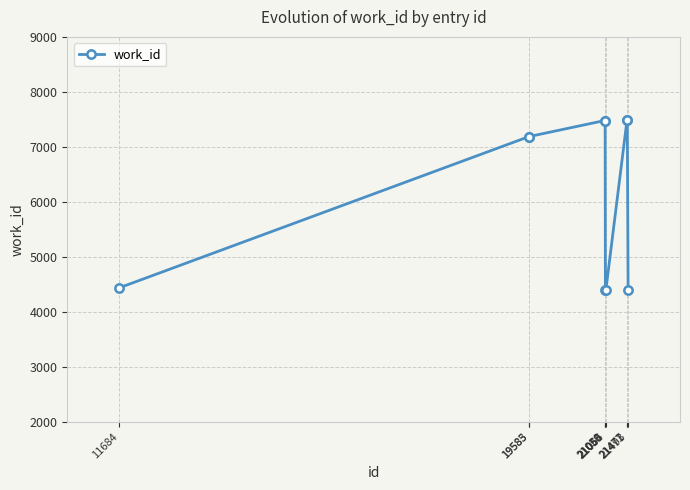

How many lines are shown in the chart?

1